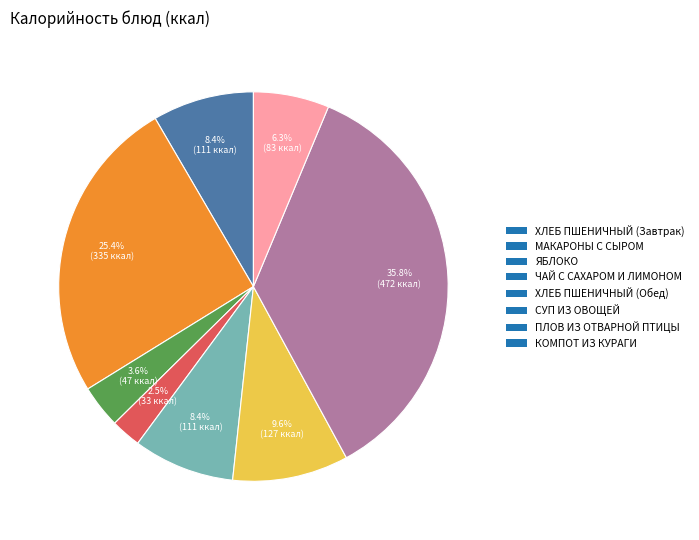

True or false: ПЛОВ ИЗ ОТВАРНОЙ ПТИЦЫ accounts for 36% of the total.

True